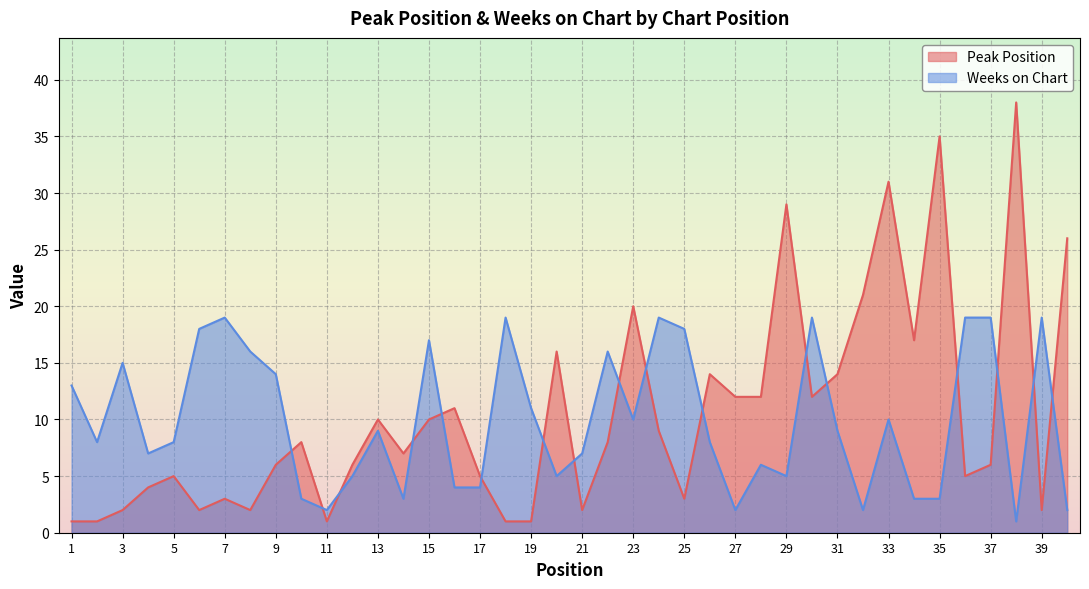

Reading left to right, extract all data points from this chart.

Peak Position: 1=1	2=1	3=2	4=4	5=5	6=2	7=3	8=2	9=6	10=8	11=1	12=6	13=10	14=7	15=10	16=11	17=5	18=1	19=1	20=16	21=2	22=8	23=20	24=9	25=3	26=14	27=12	28=12	29=29	30=12	31=14	32=21	33=31	34=17	35=35	36=5	37=6	38=38	39=2	40=26
Weeks on Chart: 1=13	2=8	3=15	4=7	5=8	6=18	7=19	8=16	9=14	10=3	11=2	12=5	13=9	14=3	15=17	16=4	17=4	18=19	19=11	20=5	21=7	22=16	23=10	24=19	25=18	26=8	27=2	28=6	29=5	30=19	31=9	32=2	33=10	34=3	35=3	36=19	37=19	38=1	39=19	40=2